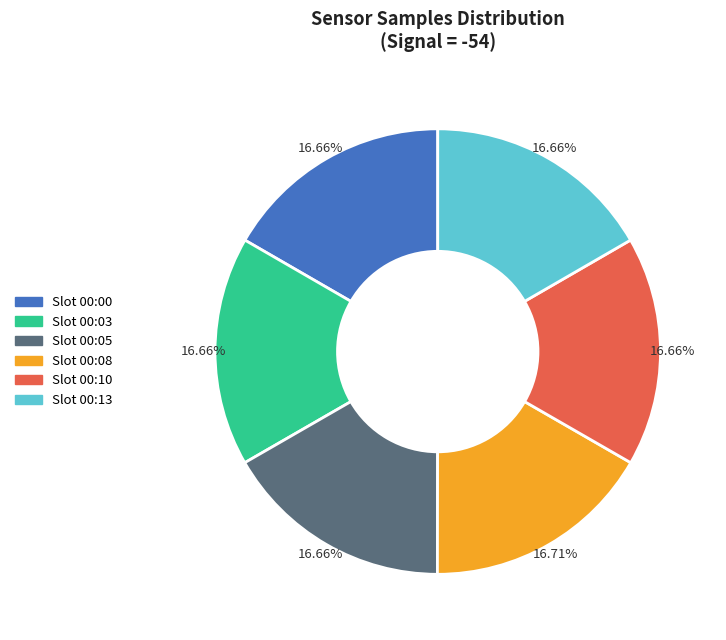

Combined, do Slot 00:13 and Slot 00:00 account for over 50%?

No